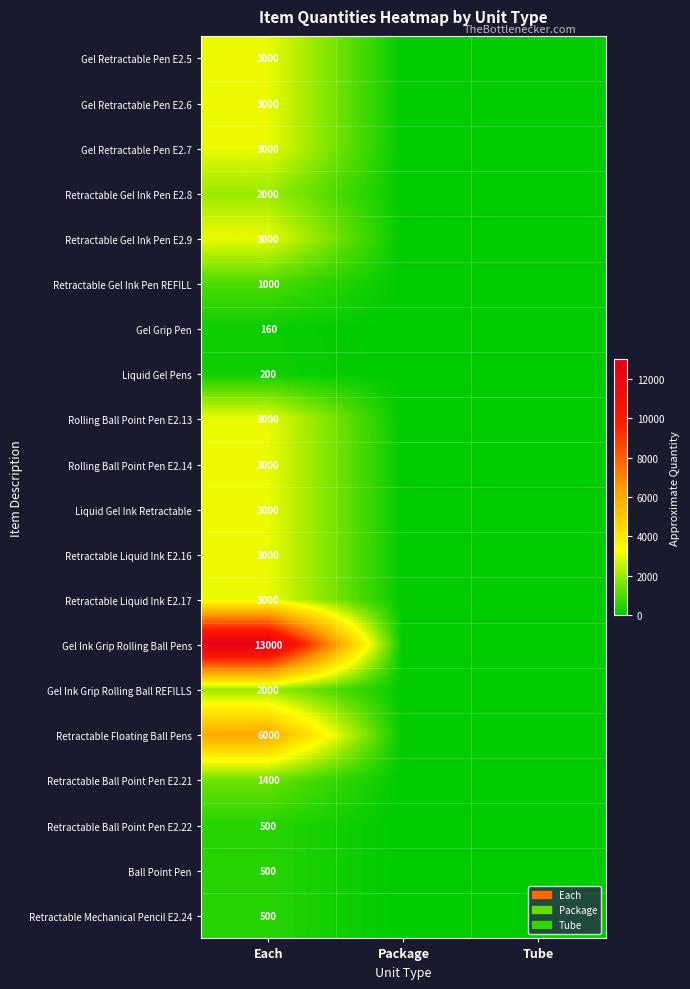

What is the difference between the highest and lowest values at Each?

12840